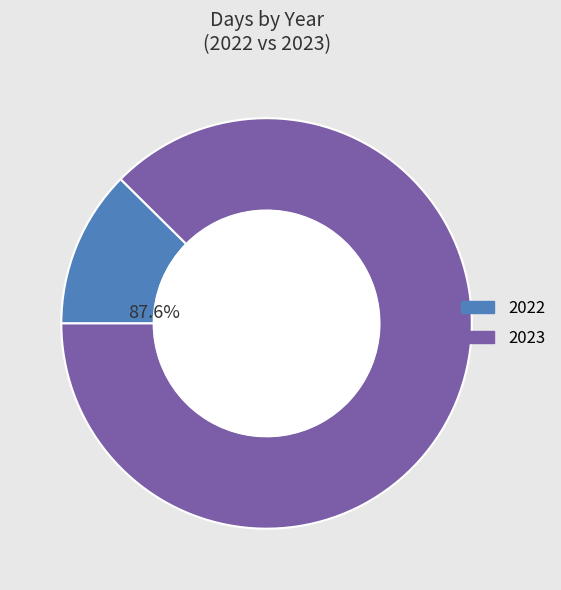

What is the change in value from 2022 to 2023?

+103